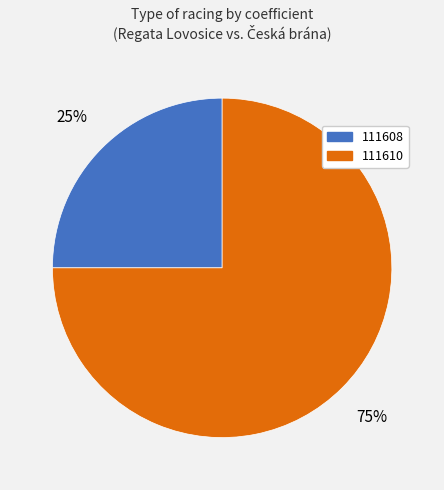

What is the ratio of the value at 111608 to the value at 111610?

0.3